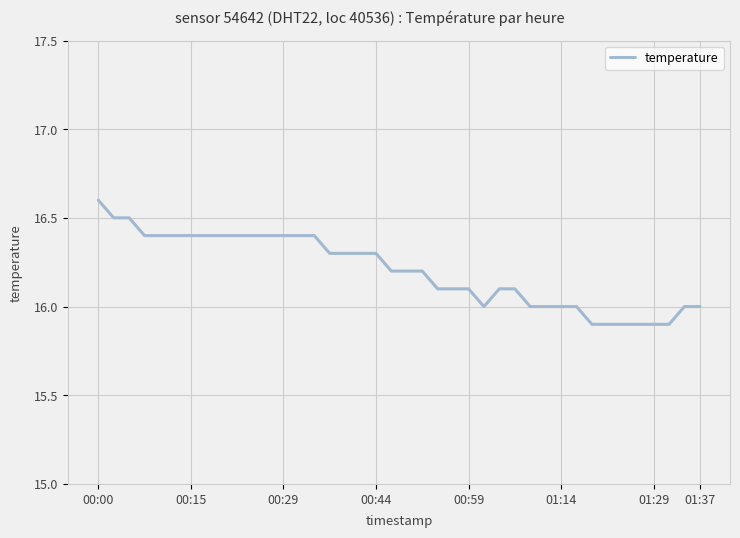

Reading left to right, transcribe all the data shown in this chart.

16.6	16.5	16.5	16.4	16.4	16.4	16.4	16.4	16.4	16.4	16.4	16.4	16.4	16.4	16.4	16.3	16.3	16.3	16.3	16.2	16.2	16.2	16.1	16.1	16.1	16.0	16.1	16.1	16.0	16.0	16.0	16.0	15.9	15.9	15.9	15.9	15.9	15.9	16.0	16.0